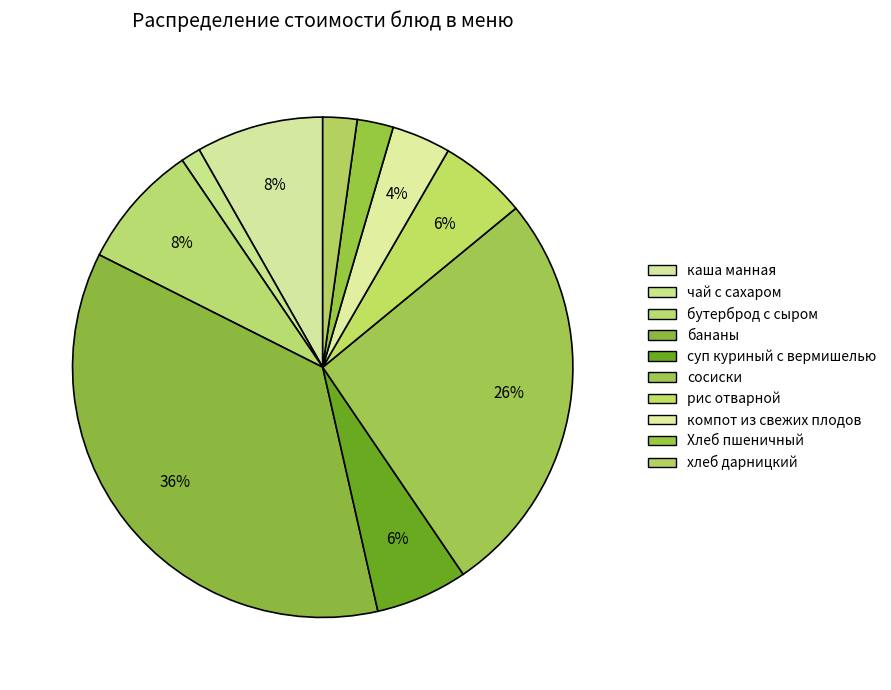

What is the smallest slice in the pie chart?

чай с сахаром